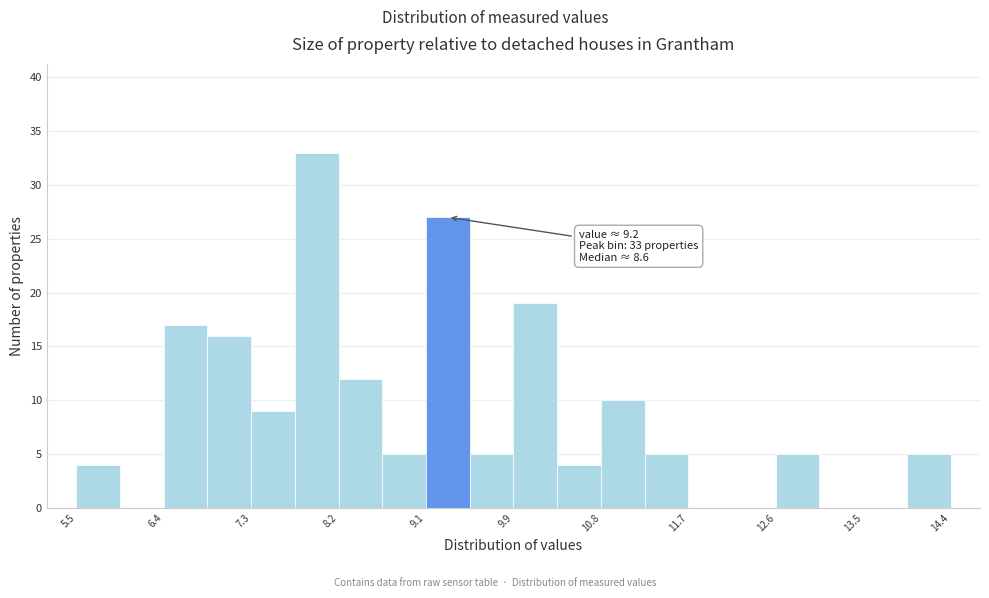

Which range on the x-axis has the tallest bar?

7.7 to 8.2